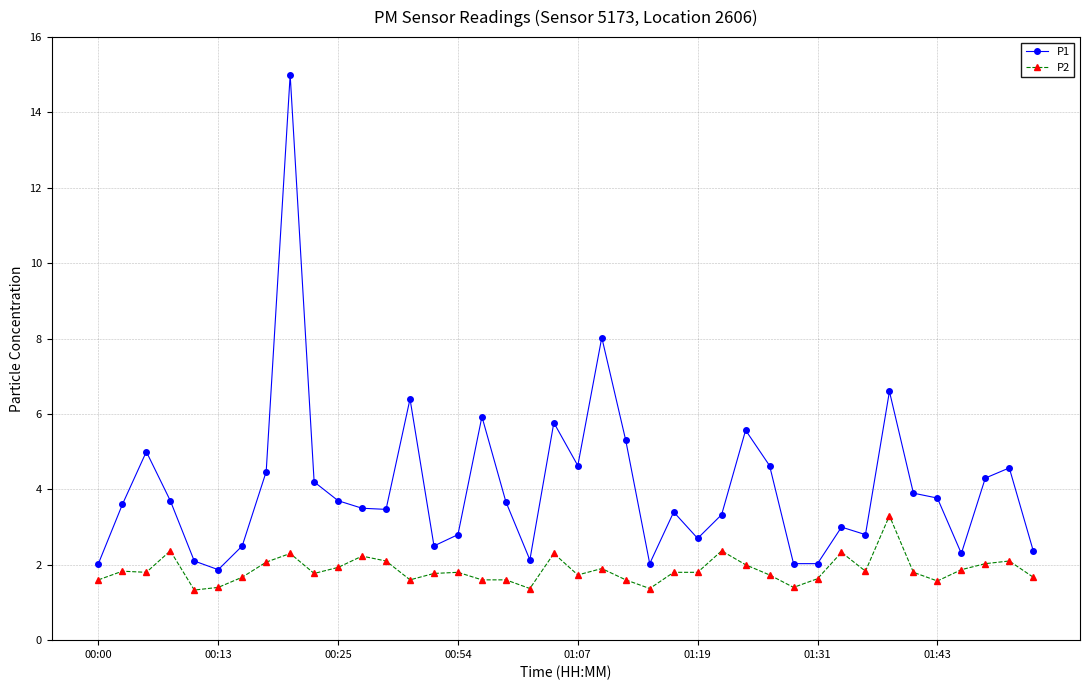

What is the value of the P1 point at the 12th from the left?

3.5